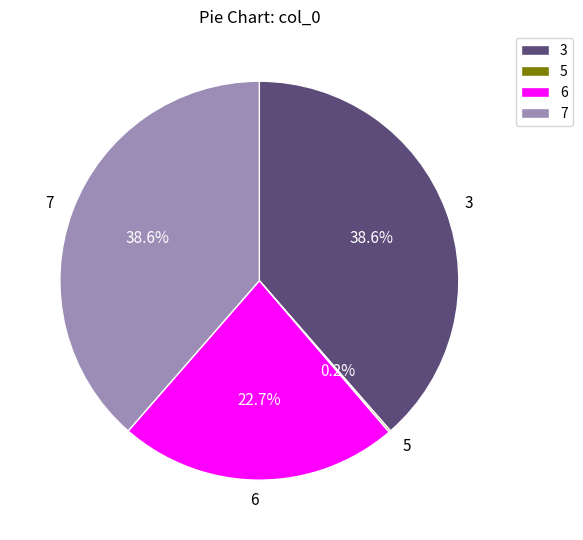

Approximately how many times larger is the value at 3 compared to 6?

1.7